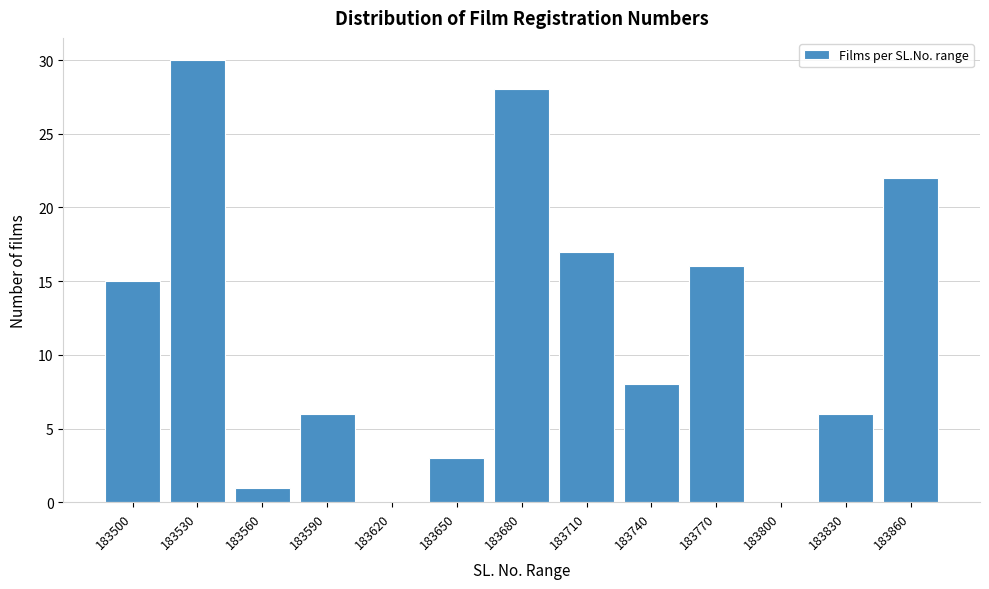

Reading left to right, extract all data points from this chart.

183500=15	183530=30	183560=1	183590=6	183620=0	183650=3	183680=28	183710=17	183740=8	183770=16	183800=0	183830=6	183860=22